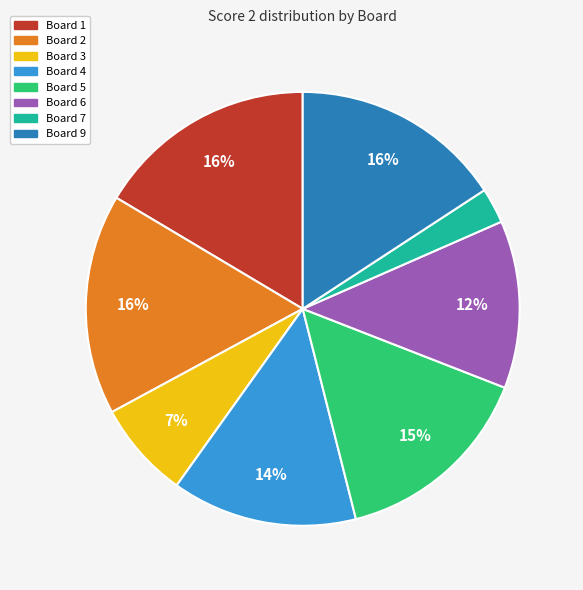

Is there any slice that represents more than half of the pie?

No